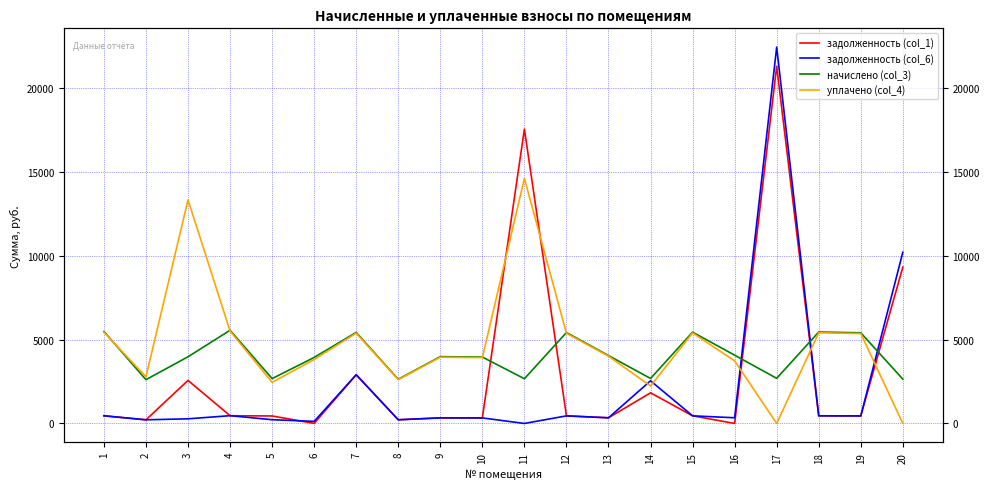

Is the value of задолженность (col_6) at 3 greater than the value of задолженность (col_1) at 16?

Yes